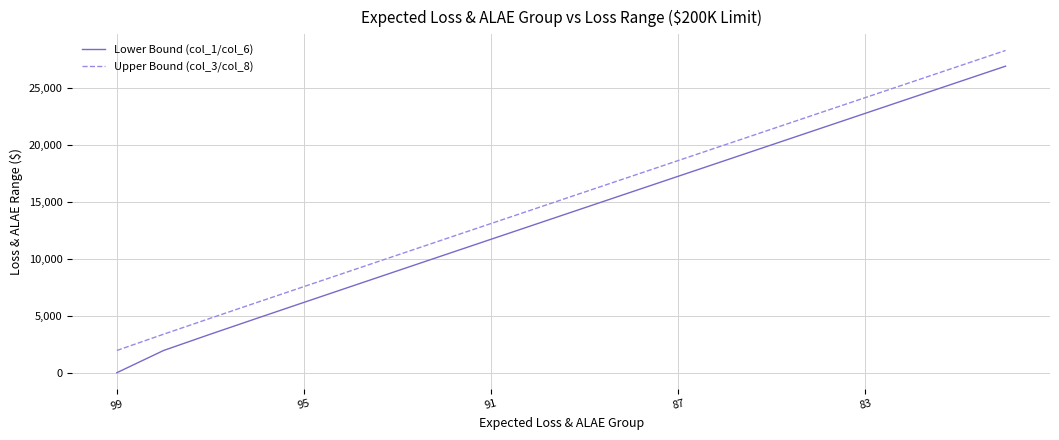

What is the maximum value shown in the chart?

28285